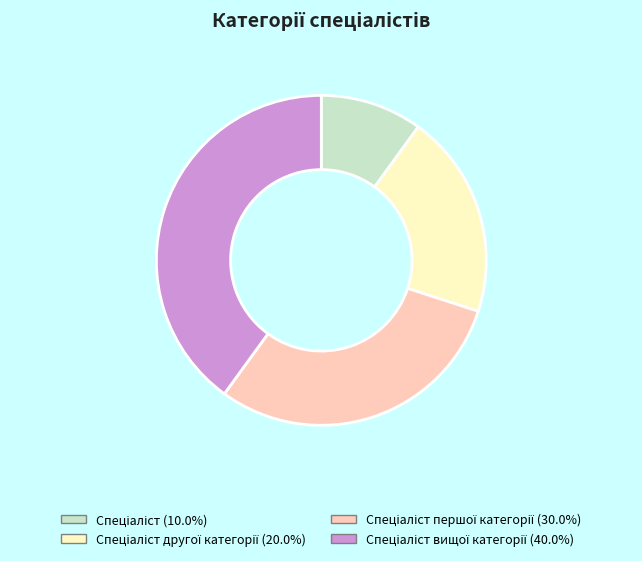

Is there a majority slice in this chart?

No